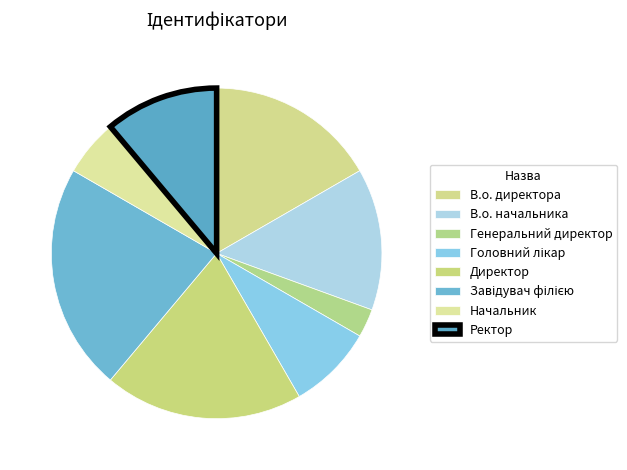

Combined, what portion of the pie is Головний лікар and Директор?

27.8%